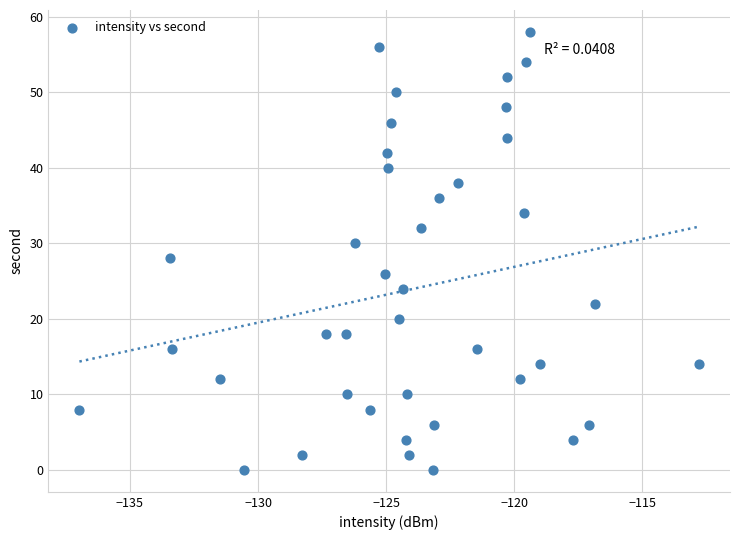

What is the range of Y values (max minus min)?

58